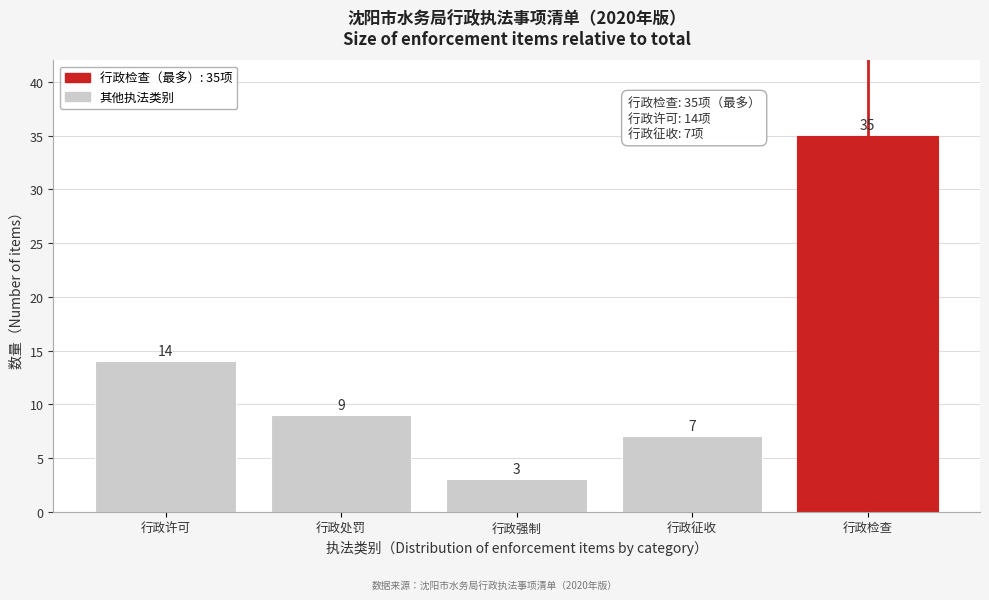

Reading right to left, transcribe all the data shown in this chart.

行政检查=35	行政征收=7	行政强制=3	行政处罚=9	行政许可=14